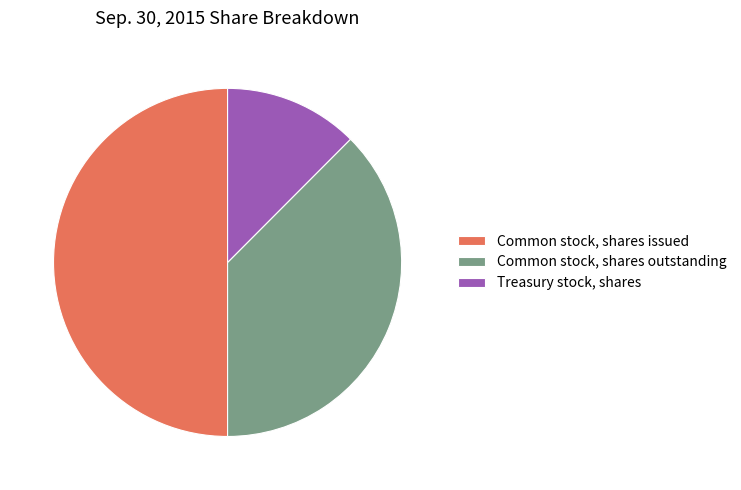

What is the largest slice in the pie chart?

Common stock, shares issued